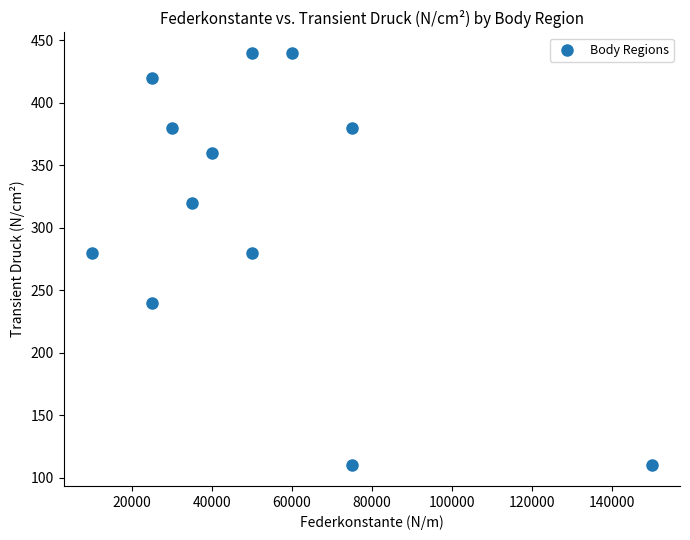

What is the range of Y values (max minus min)?

330